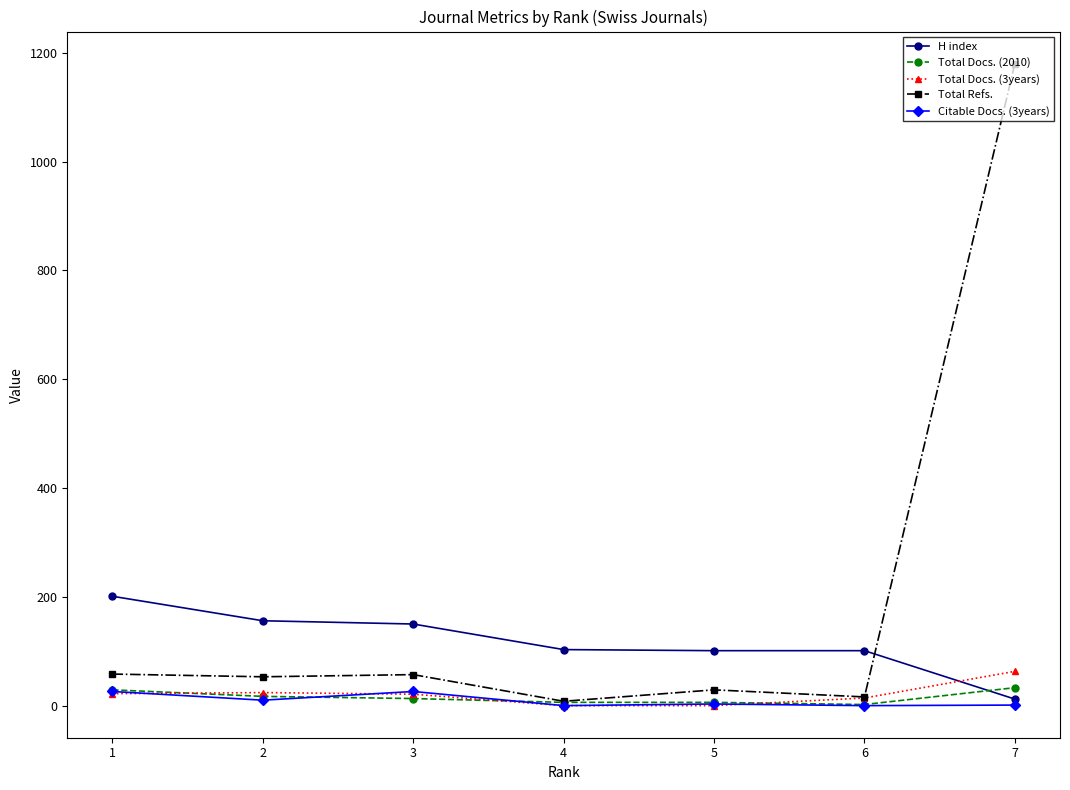

What is the maximum value for H index?

201